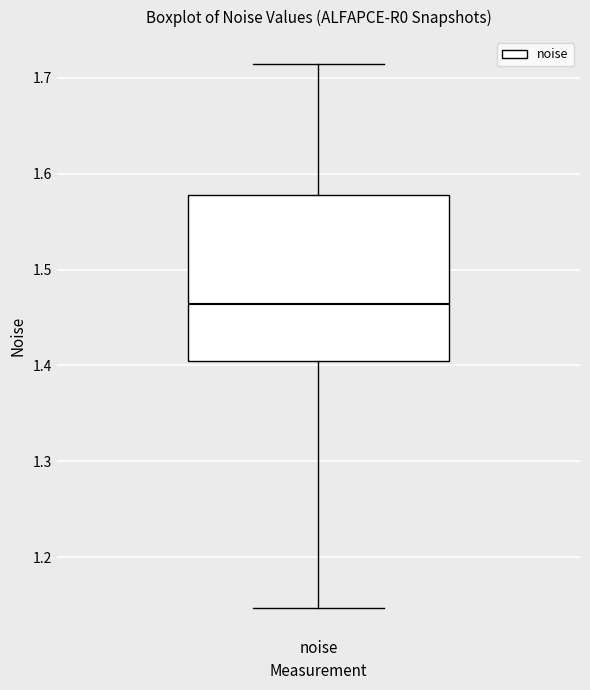

Where is the upper edge of the box for noise on the y-axis? The values are not printed on the chart, so give them approximately, as read against the axis.

1.58